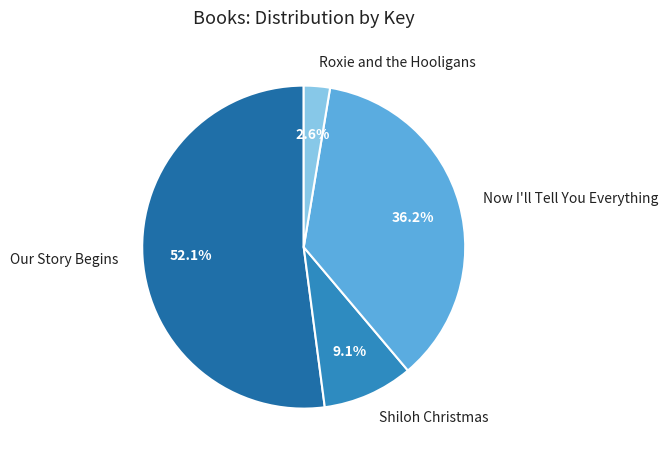

What is the smallest slice in the pie chart?

Roxie and the Hooligans